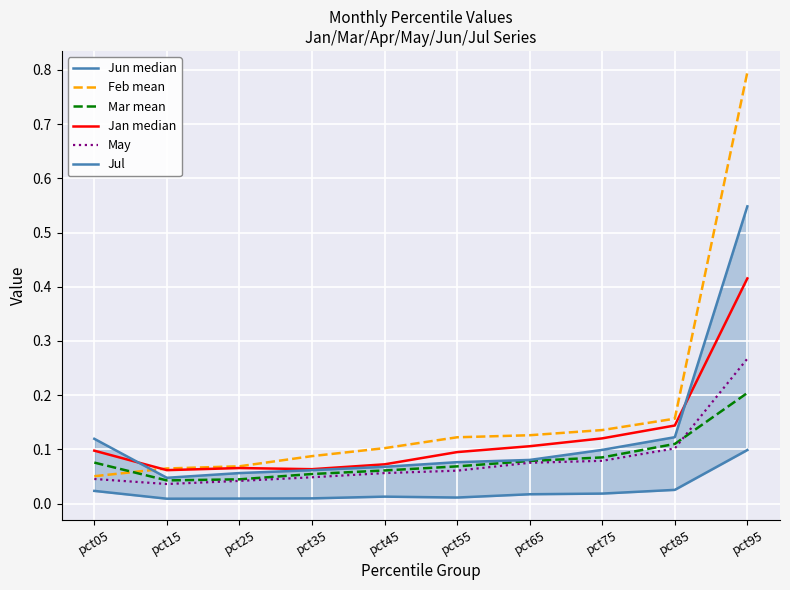

What is the approximate value of Mar mean at pct45?

0.1